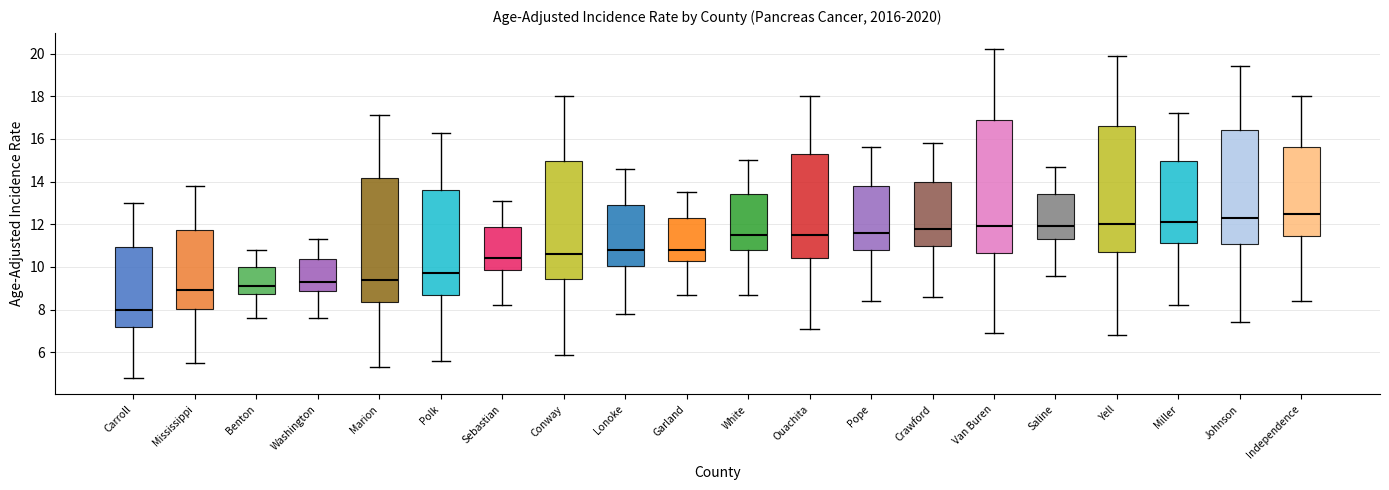

Comparing the boxes themselves (not the whiskers), which one is the tallest?

Van Buren